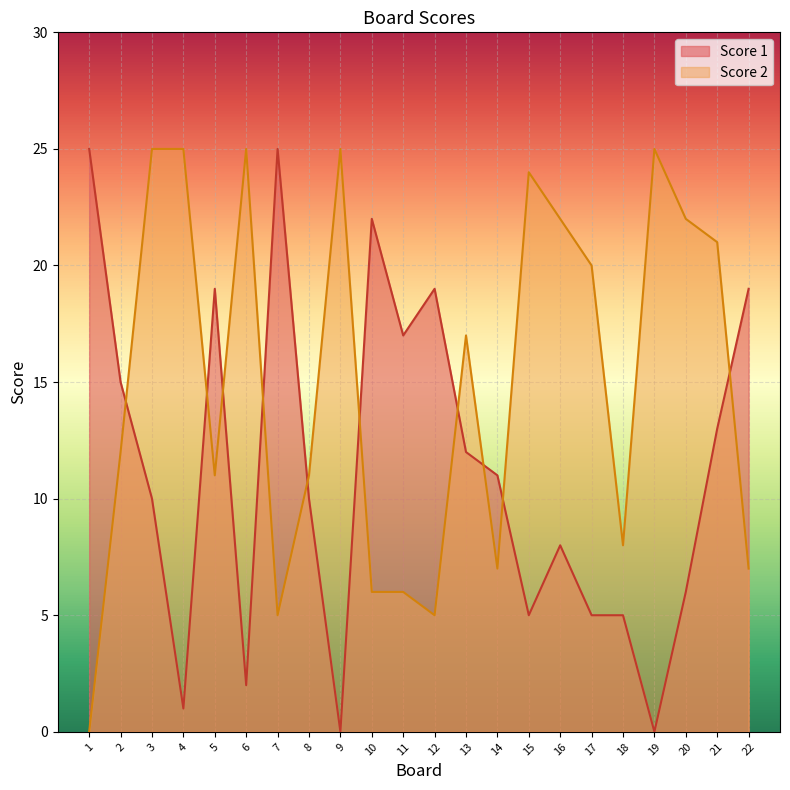

The Score 2 series shows 25 at 4. True or false?

True